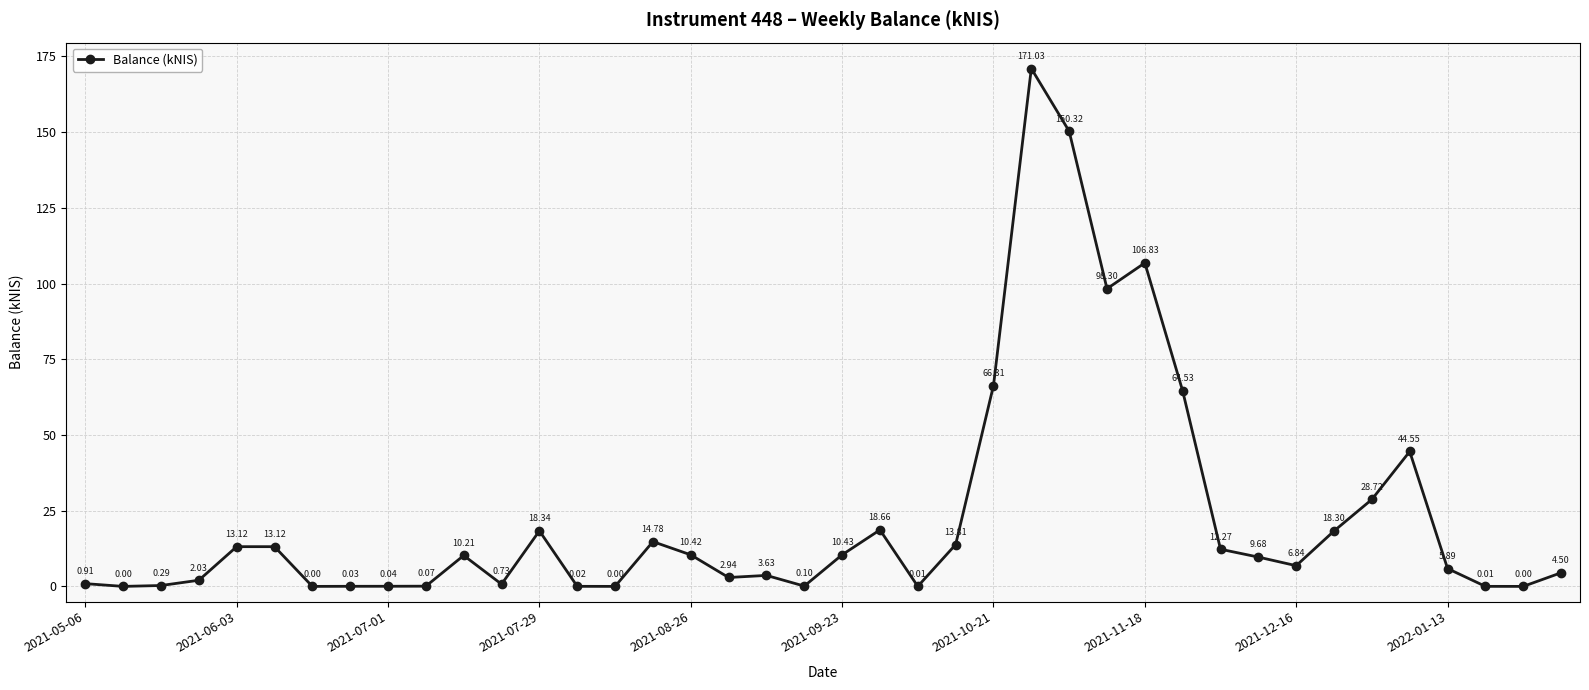

What is the sum of all values?

921.8